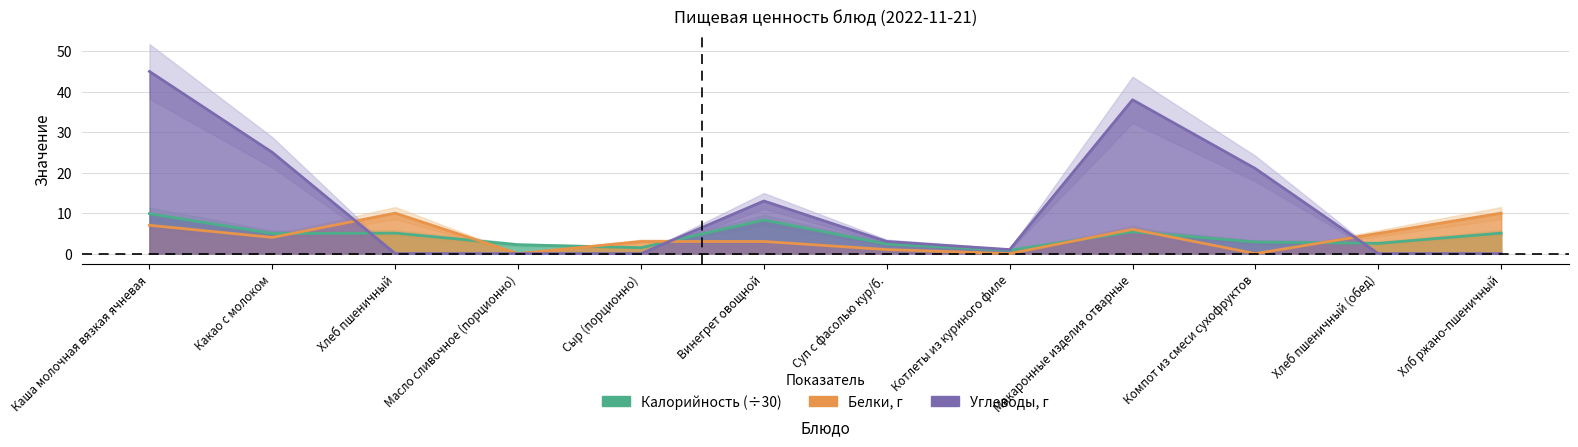

What is the label of the 8th point from the right?

Сыр (порционно)